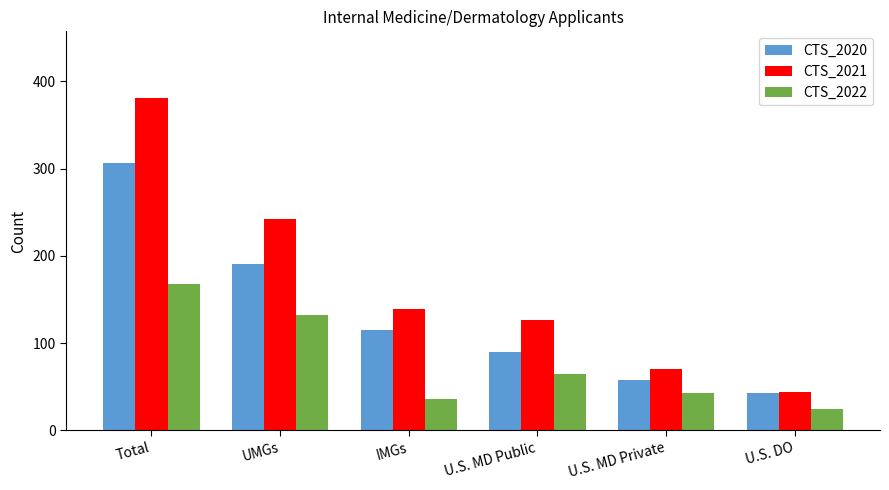

What is the minimum value for CTS_2022?

24